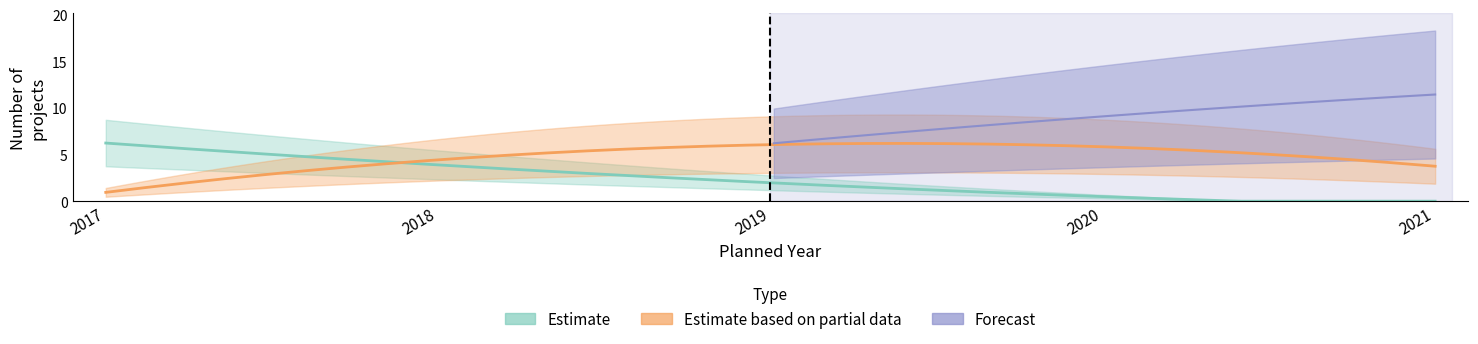

What are all the series names shown in the legend?

Estimate, Estimate based on partial data, Forecast